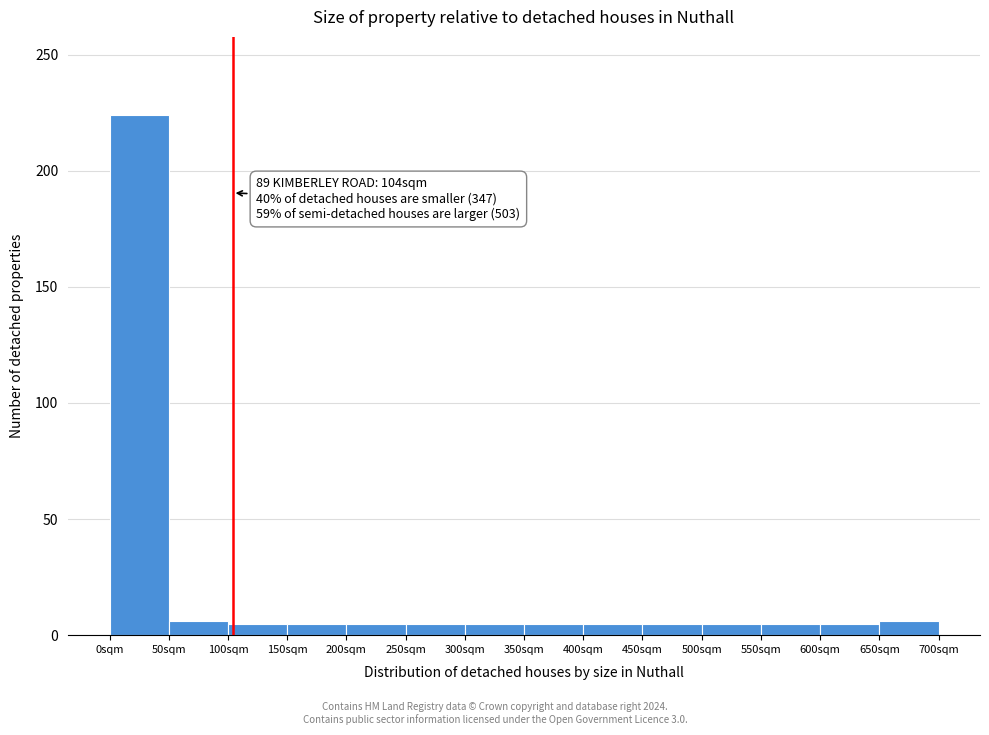

Over which range of the x-axis is the bar tallest?

0 to 50